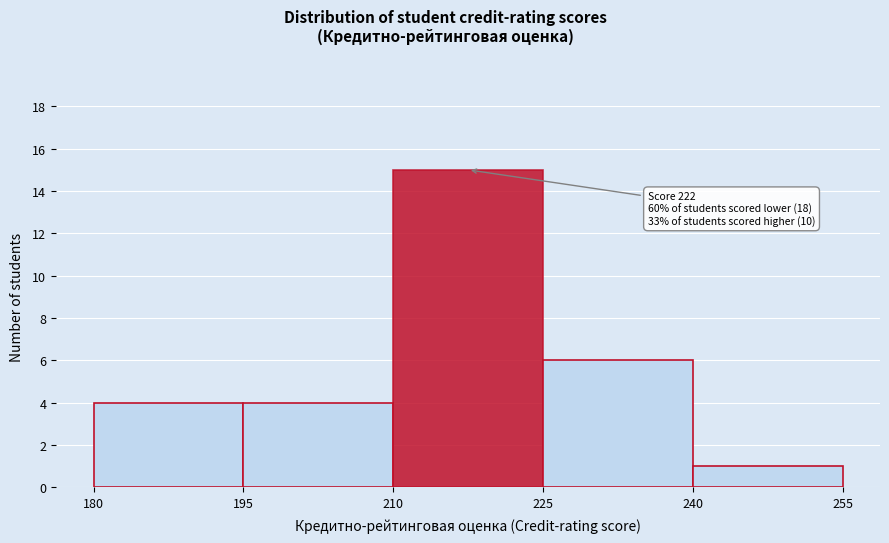

Reading right to left, transcribe all the data shown in this chart.

240=1	225=6	210=15	195=4	180=4